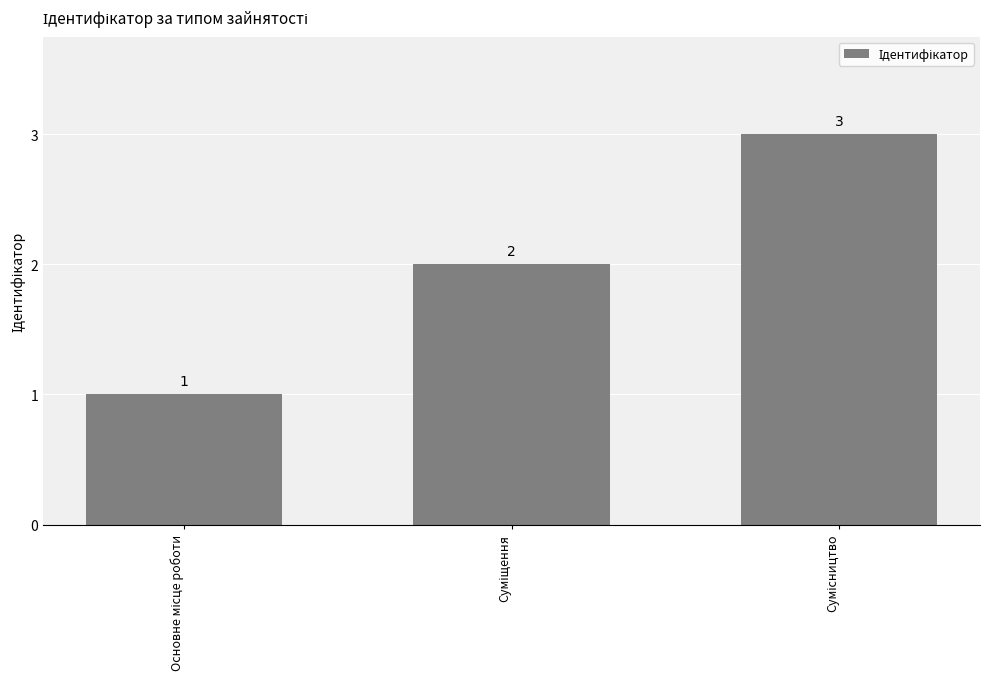

Reading left to right, transcribe all the data shown in this chart.

1	2	3